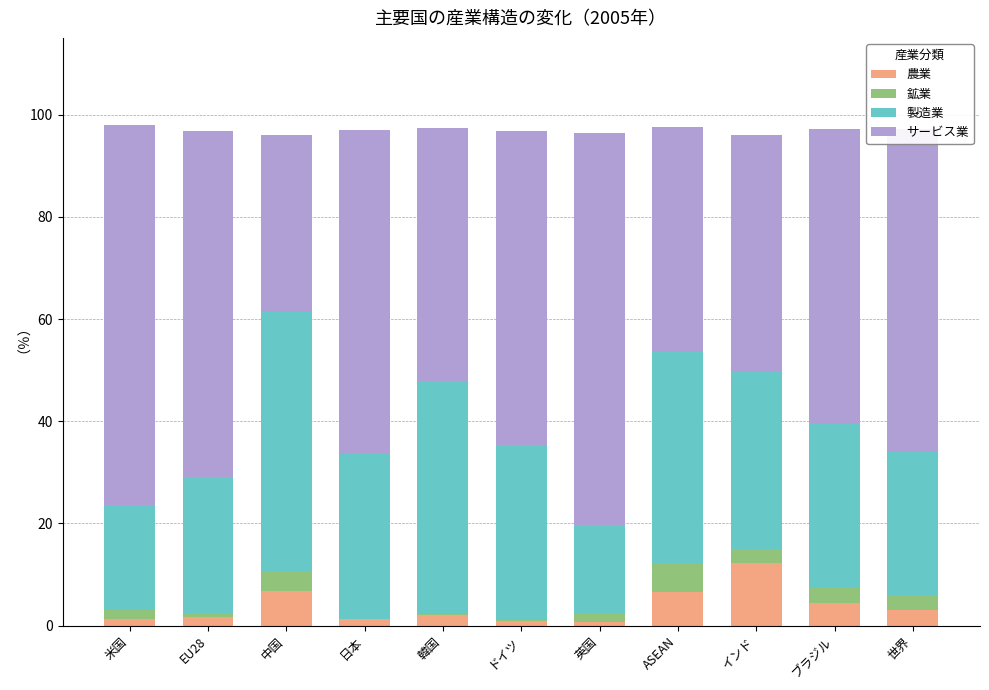

What is the total value across all series at 中国?

96.0